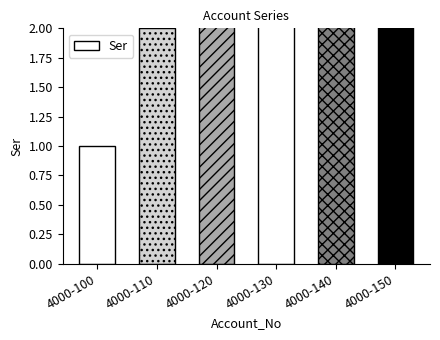

What is the value of the 1st bar from the left?

1